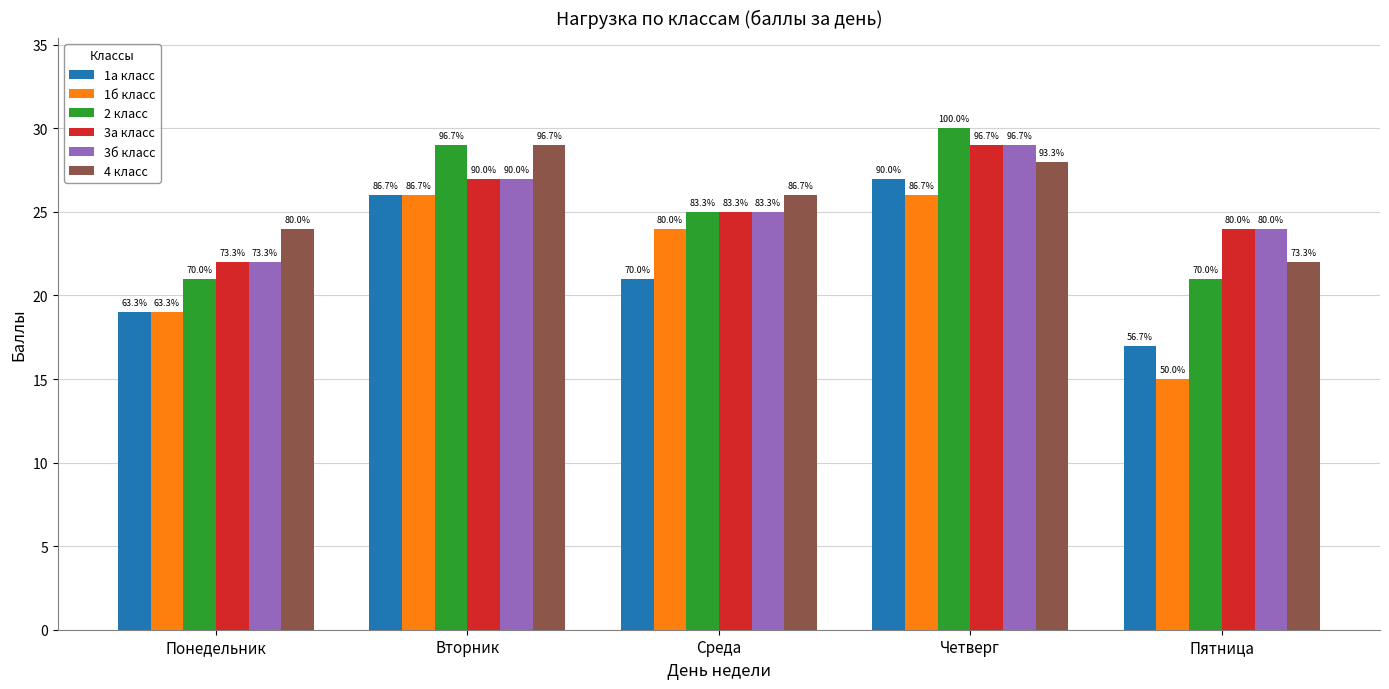

How many bars are there in total?

30